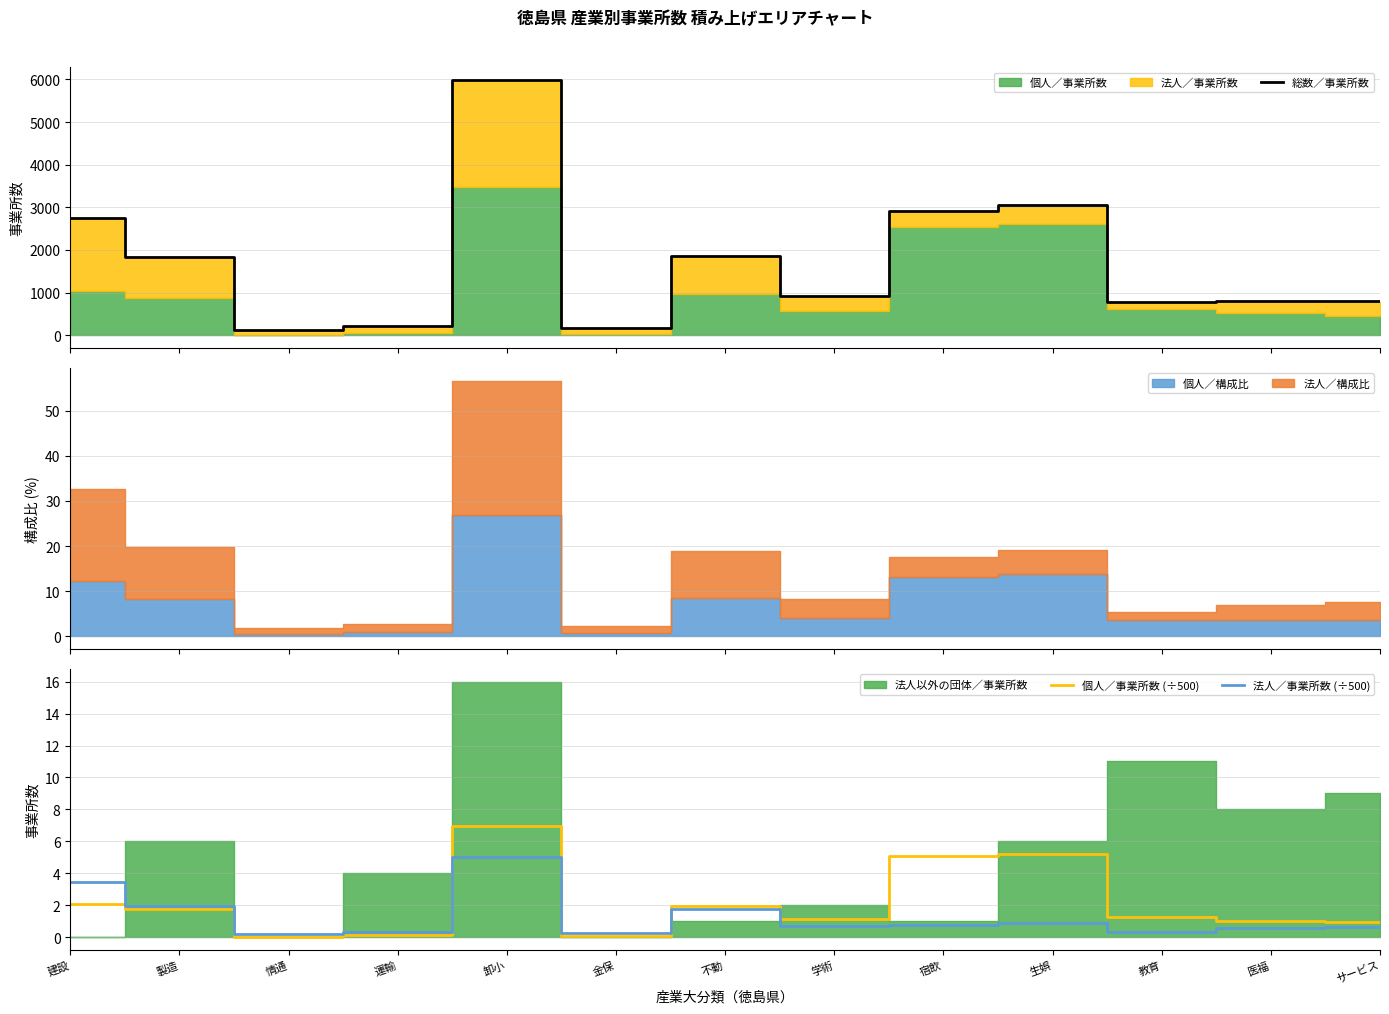

True or false: 個人／事業所数 (÷500) and 総数／事業所数 cross at least once.

False